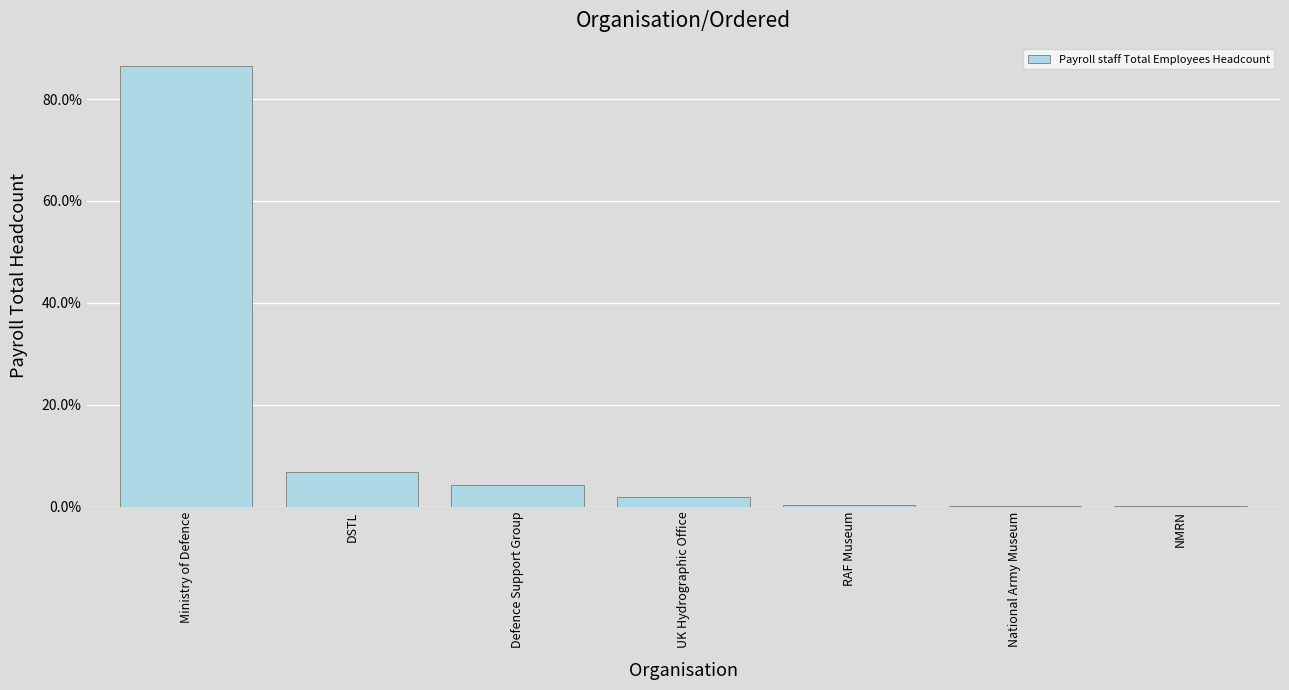

What is the sum of all values?

1.0